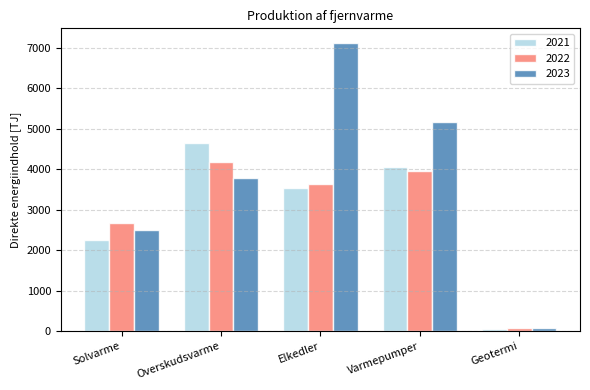

Is it true that 2023 equals 733.9 at Solvarme?

False